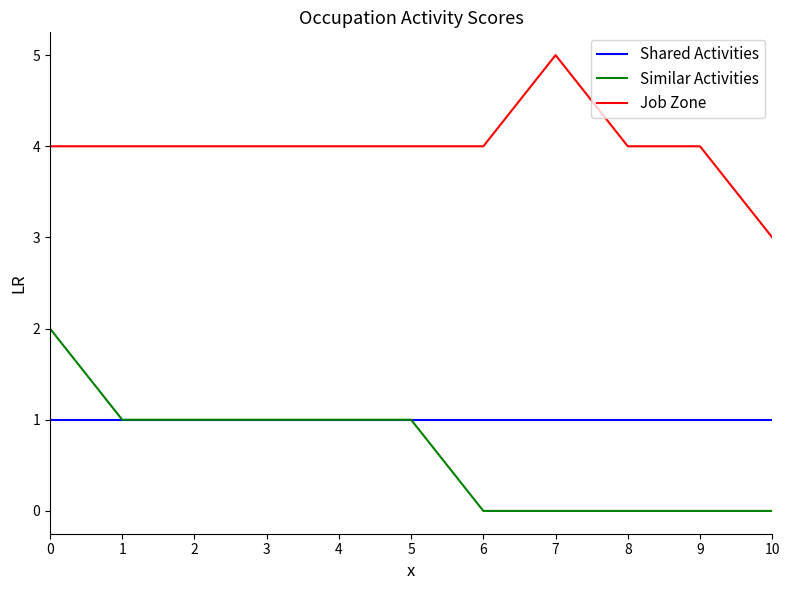

Reading right to left, list all the values displayed in this chart.

Shared Activities: 1	1	1	1	1	1	1	1	1	1	1
Similar Activities: 0	0	0	0	0	1	1	1	1	1	2
Job Zone: 3	4	4	5	4	4	4	4	4	4	4